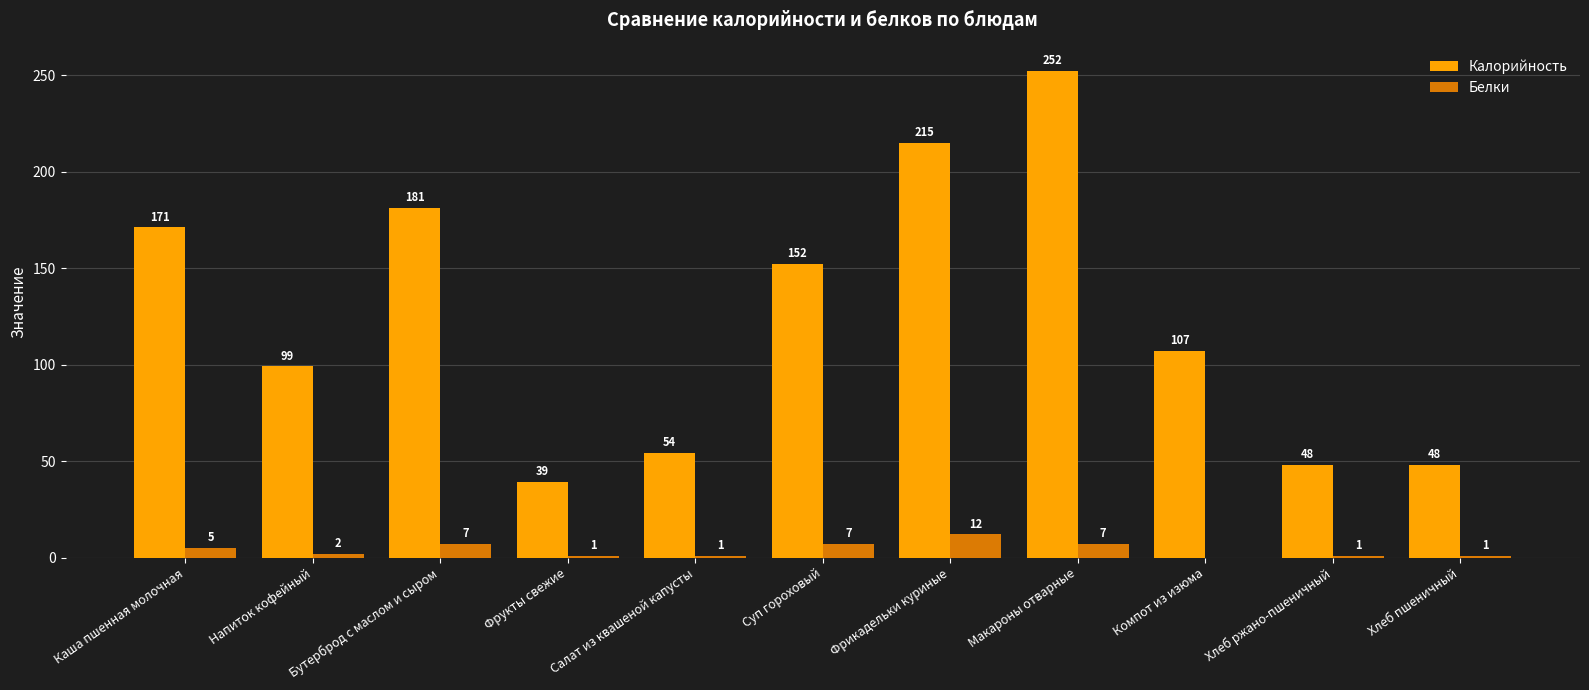

Reading right to left, list all the values displayed in this chart.

Калорийность: Хлеб пшеничный=48	Хлеб ржано-пшеничный=48	Компот из изюма=107	Макароны отварные=252	Фрикадельки куриные=215	Суп гороховый=152	Салат из квашеной капусты=54	Фрукты свежие=39	Бутерброд с маслом и сыром=181	Напиток кофейный=99	Каша пшенная молочная=171
Белки: Хлеб пшеничный=1	Хлеб ржано-пшеничный=1	Компот из изюма=0	Макароны отварные=7	Фрикадельки куриные=12	Суп гороховый=7	Салат из квашеной капусты=1	Фрукты свежие=1	Бутерброд с маслом и сыром=7	Напиток кофейный=2	Каша пшенная молочная=5